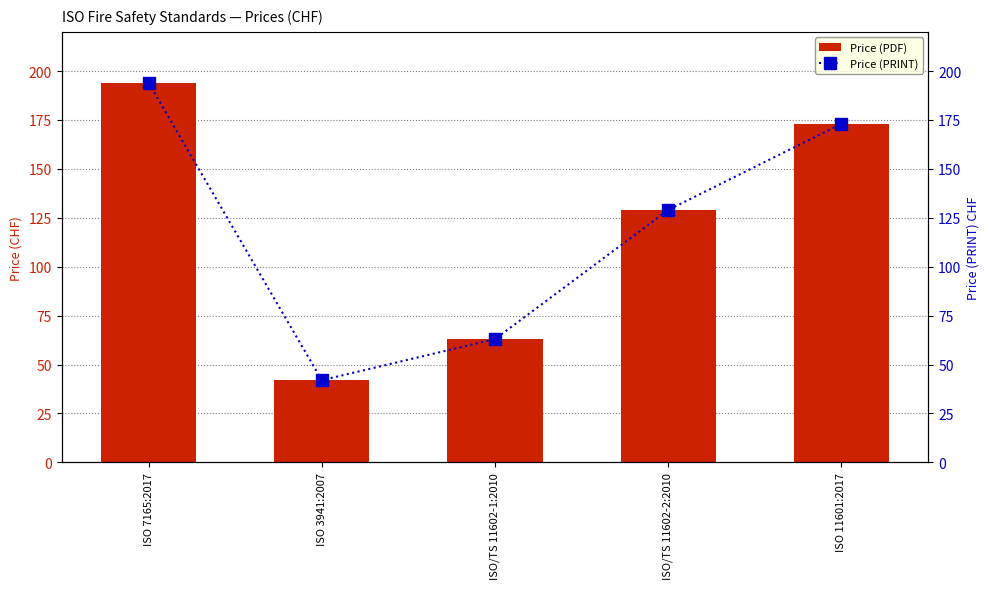

Which series has the widest spread of values?

Price (PDF)